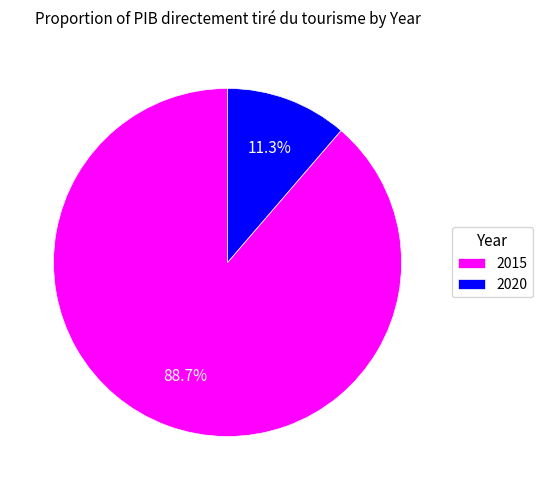

Is there a majority slice in this chart?

Yes